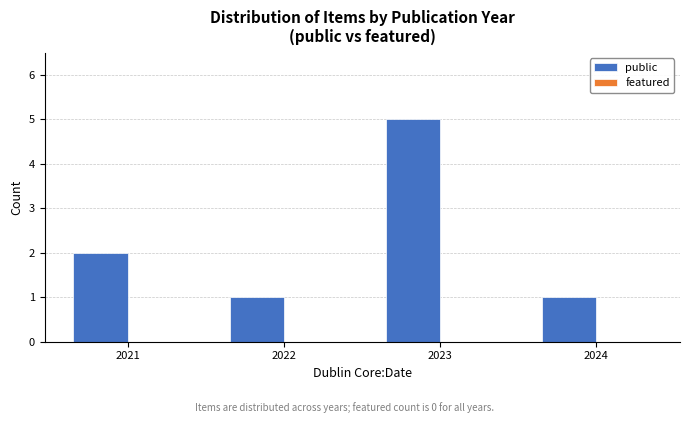

What is the change in value from 2021 to 2023?

+3